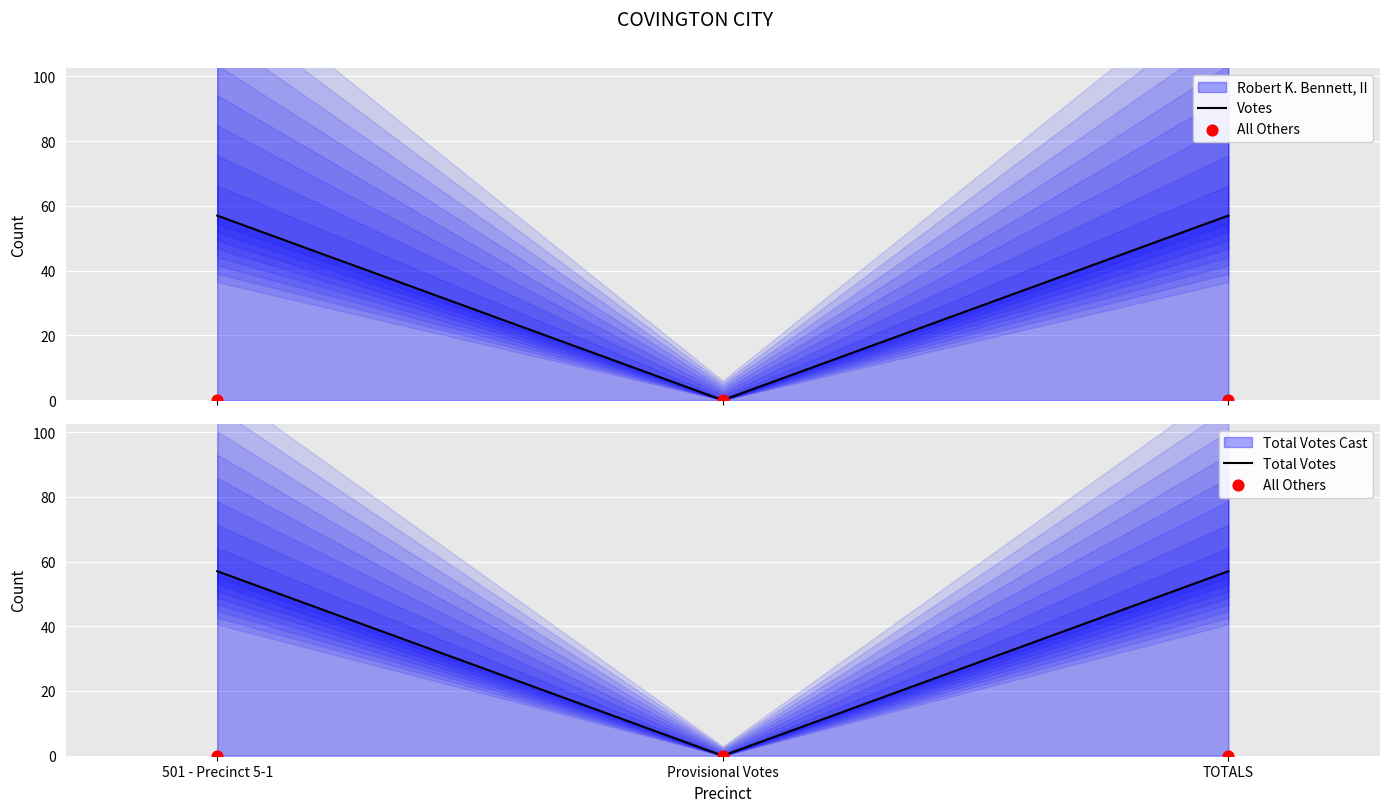

Which series has the widest spread of Y values?

Votes